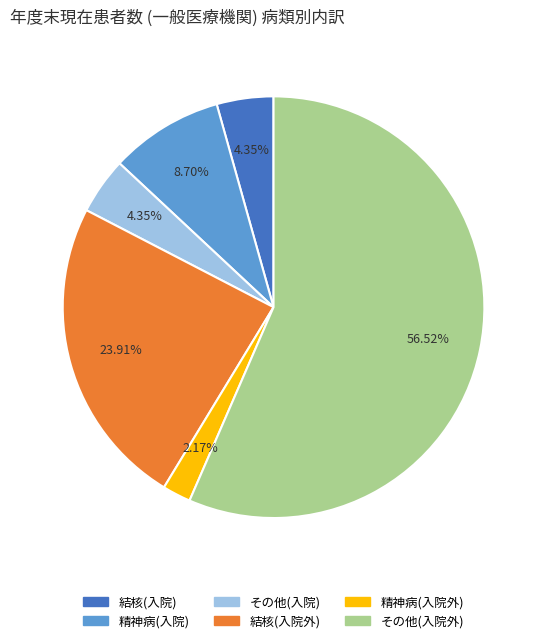

To the nearest percent, what is the difference between the largest and smallest slice percentages?

54%